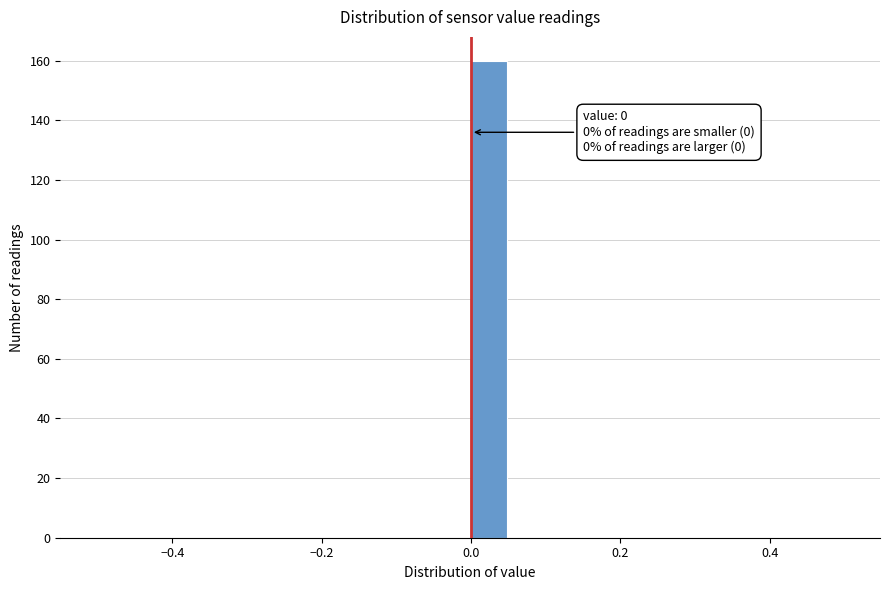

Around what value on the x-axis is the tallest bar? Give the approximate position of its centre, as read against the axis.

0.02